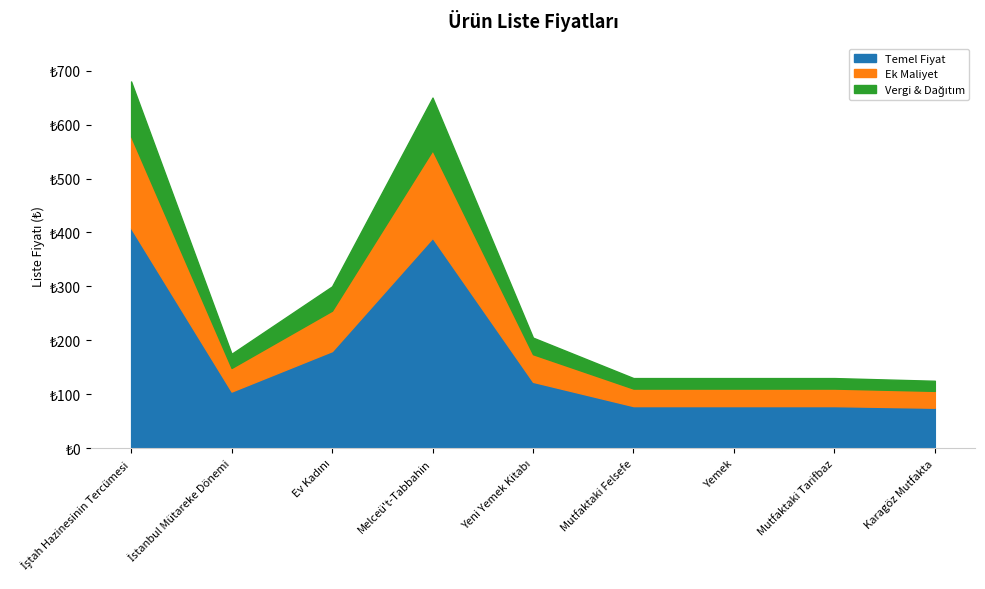

The value at Yemek is 44. True or false?

False